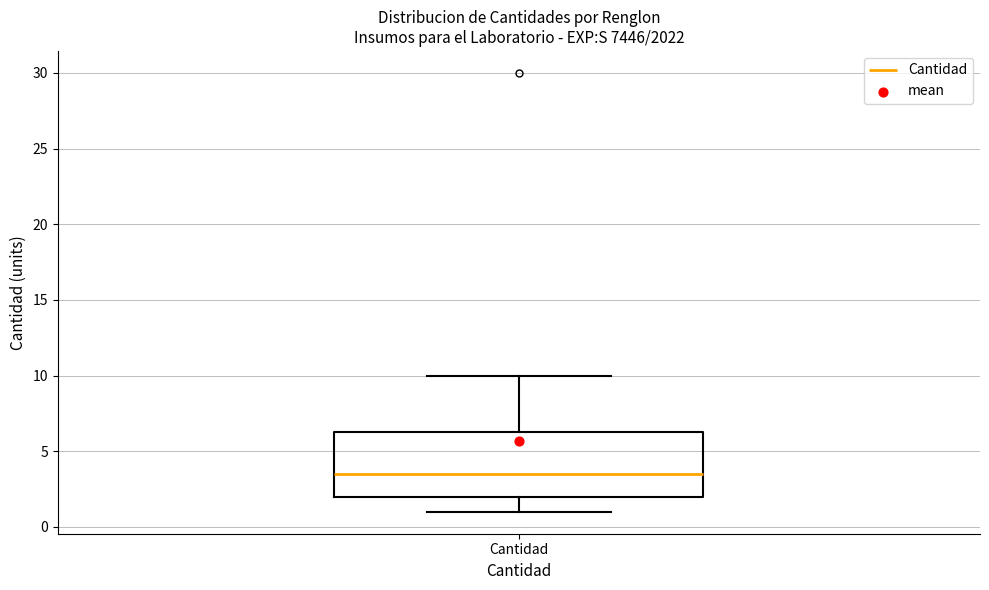

Transcribe this box plot: give where the median line is, the range the box spans, and where the two whiskers end, as read against the y-axis. The values are not printed on the chart, so give them approximately, as read against the axis.

median 3.5, box 2.0 to 6.5, whiskers 1.0 to 10.0